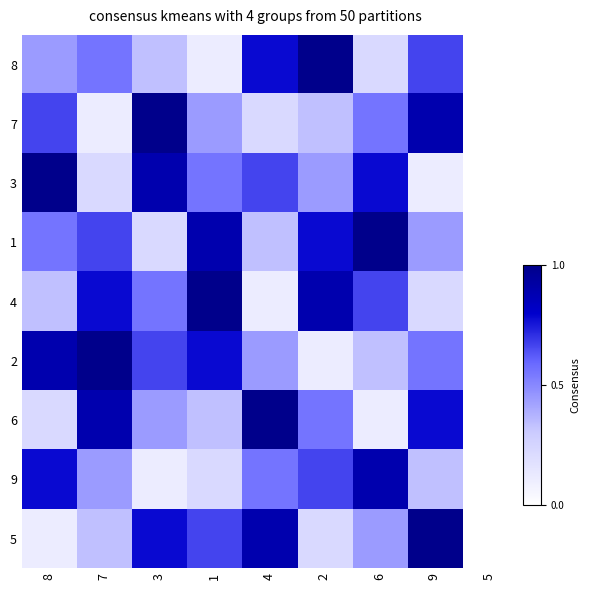

What is the total value across all series at 9?

5.0